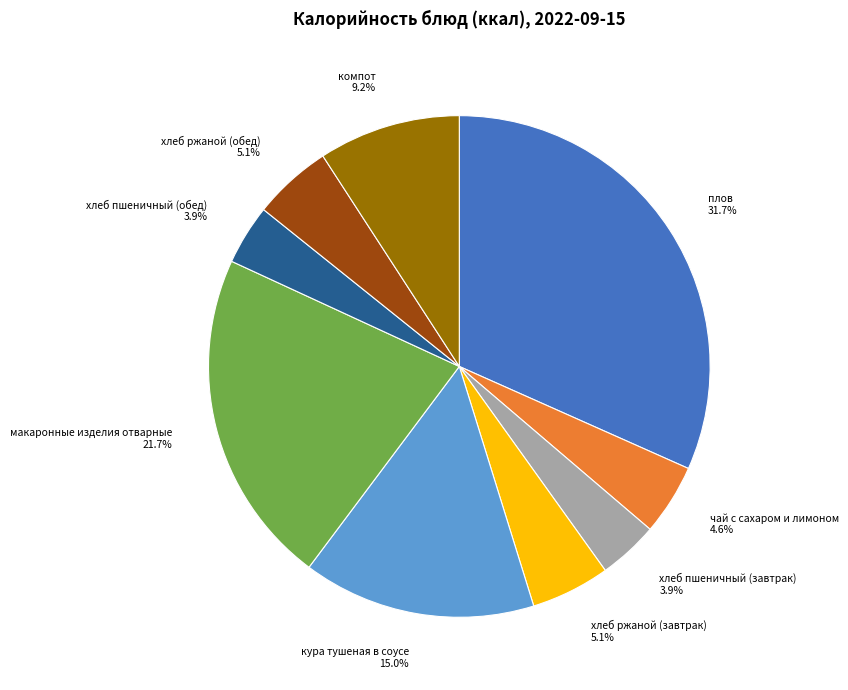

Does хлеб ржаной (завтрак) represent more than half of the total?

No